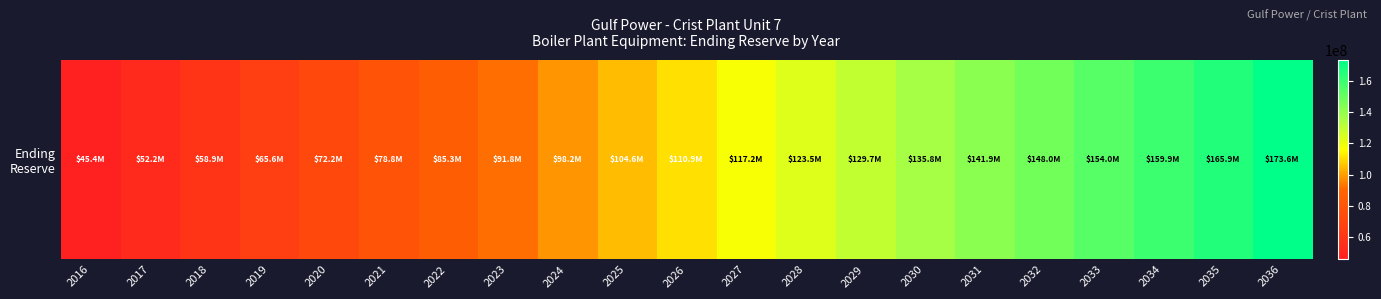

The chart shows a value of 135815220.8 at 2030. True or false?

True